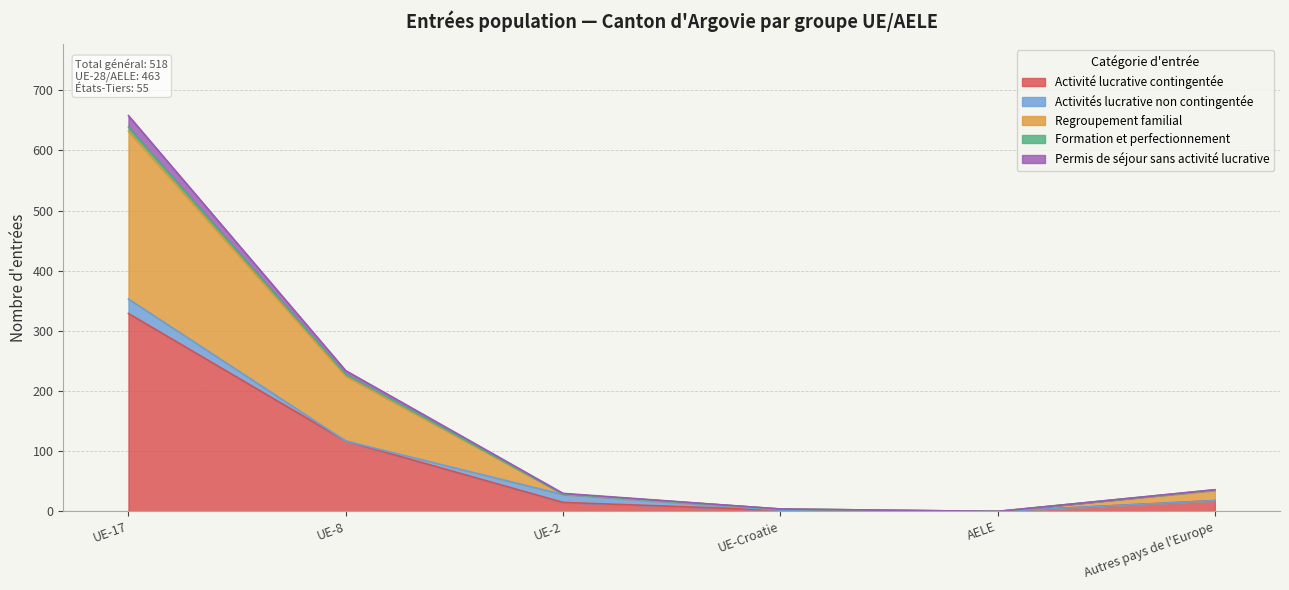

What is the difference between the maximum and minimum values in the Activité lucrative contingentée series?

329